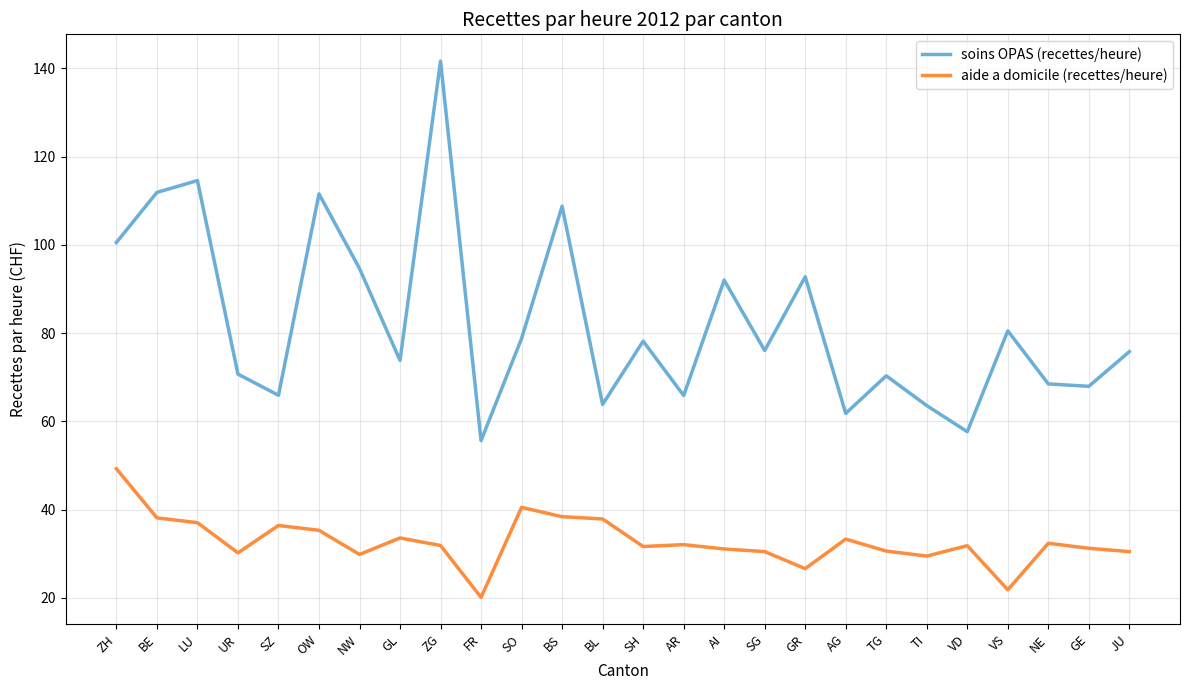

Which category has the highest value in the aide a domicile (recettes/heure) series?

ZH